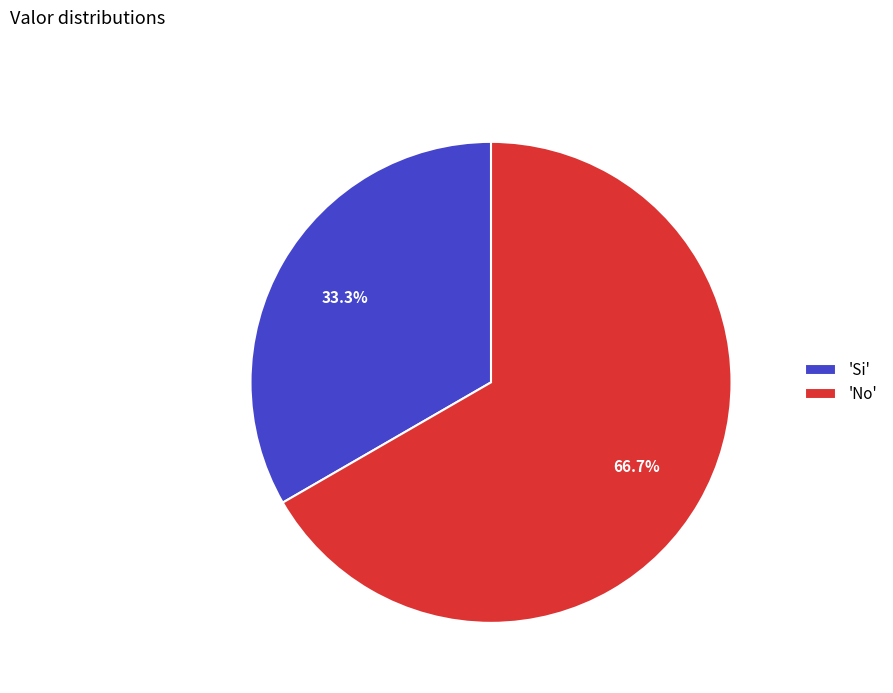

Which category has the smallest portion of the pie?

'Si'